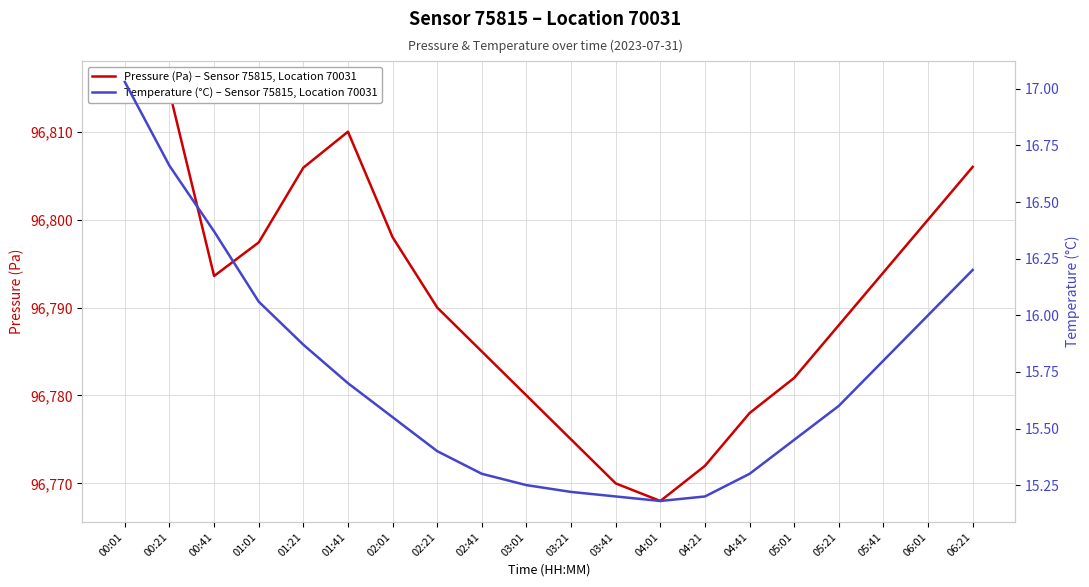

True or false: Pressure (Pa) – Sensor 75815, Location 70031 and Temperature (°C) – Sensor 75815, Location 70031 intersect in this chart.

False